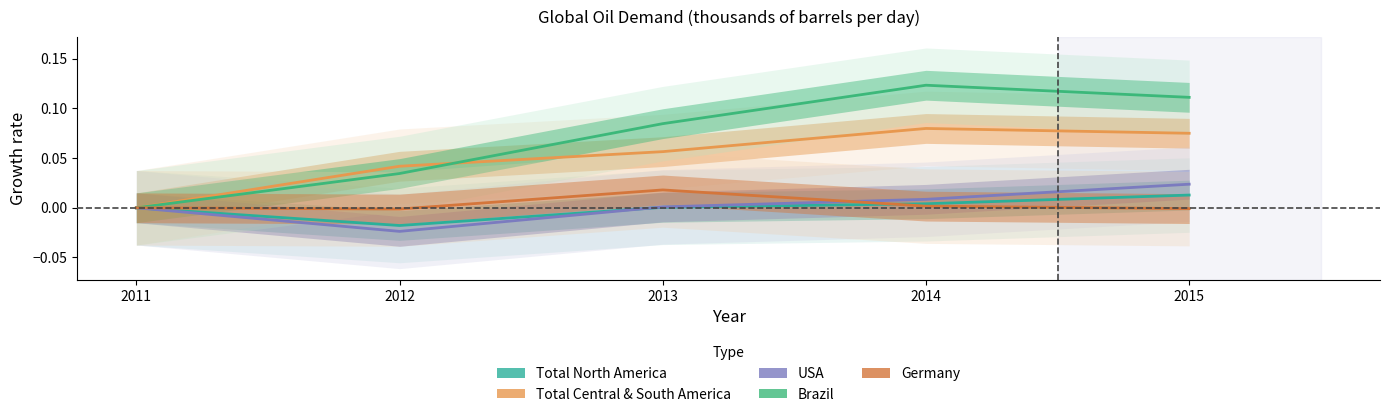

Is the value of Total Central & South America at 2014 greater than the value of Germany at 2011?

Yes